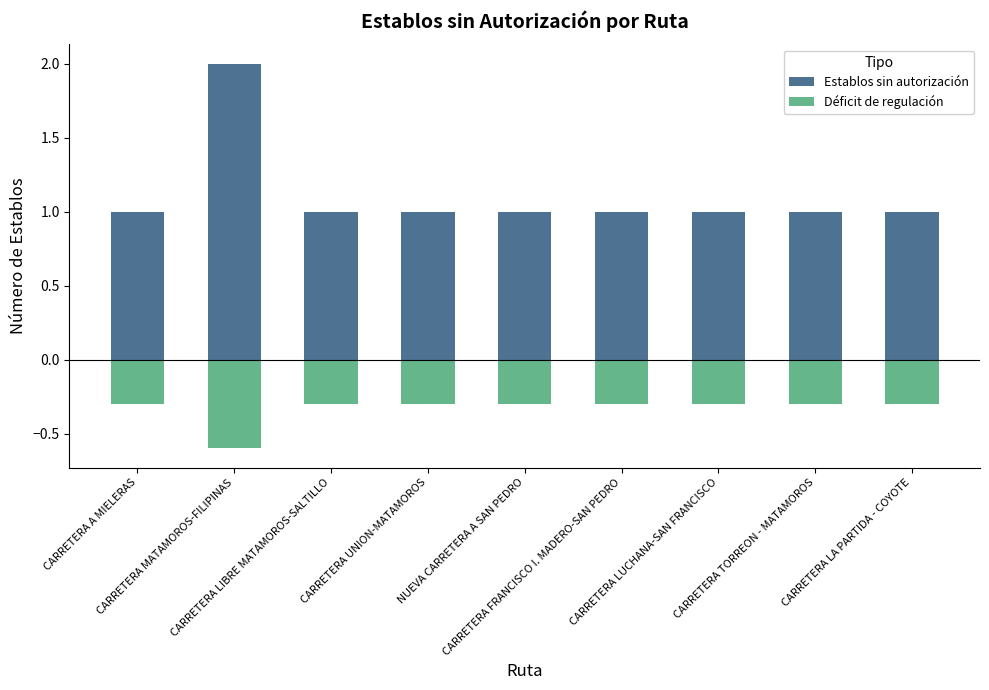

What is the sum of all Establos sin autorización values?

10.0